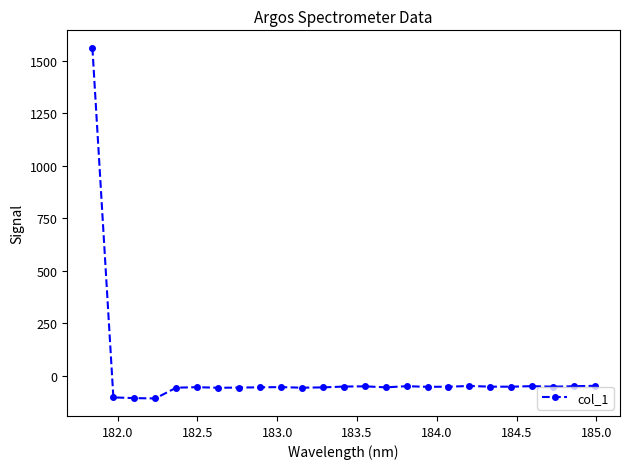

What is the value of the 15th point from the left?

-56.4